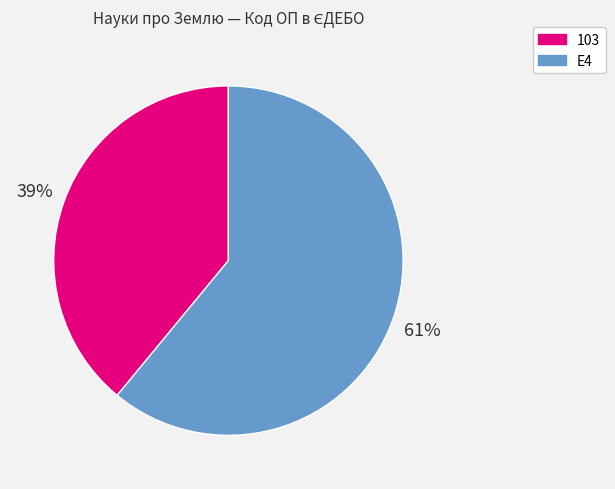

To the nearest percent, what percentage of the pie is 103?

39%